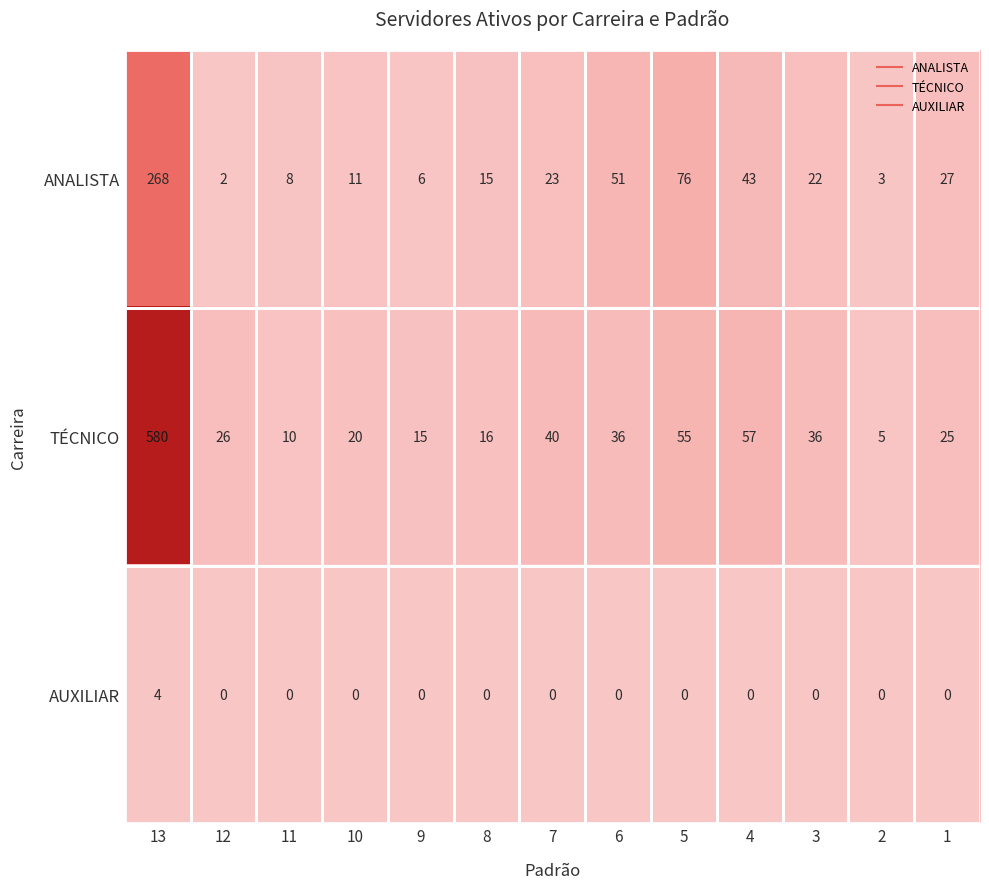

How many AUXILIAR values are between 0 and 1?

12